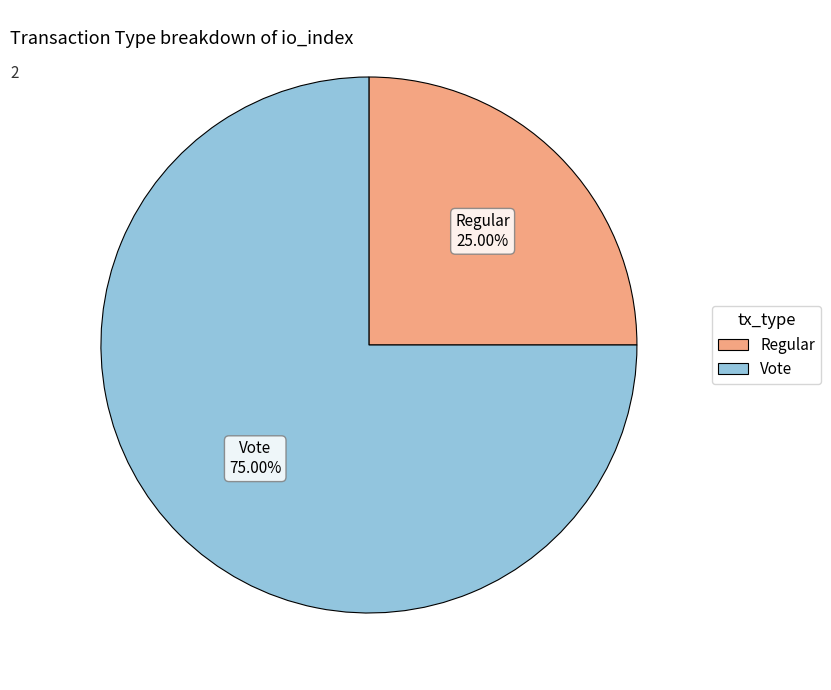

How many slices are in this pie chart?

2